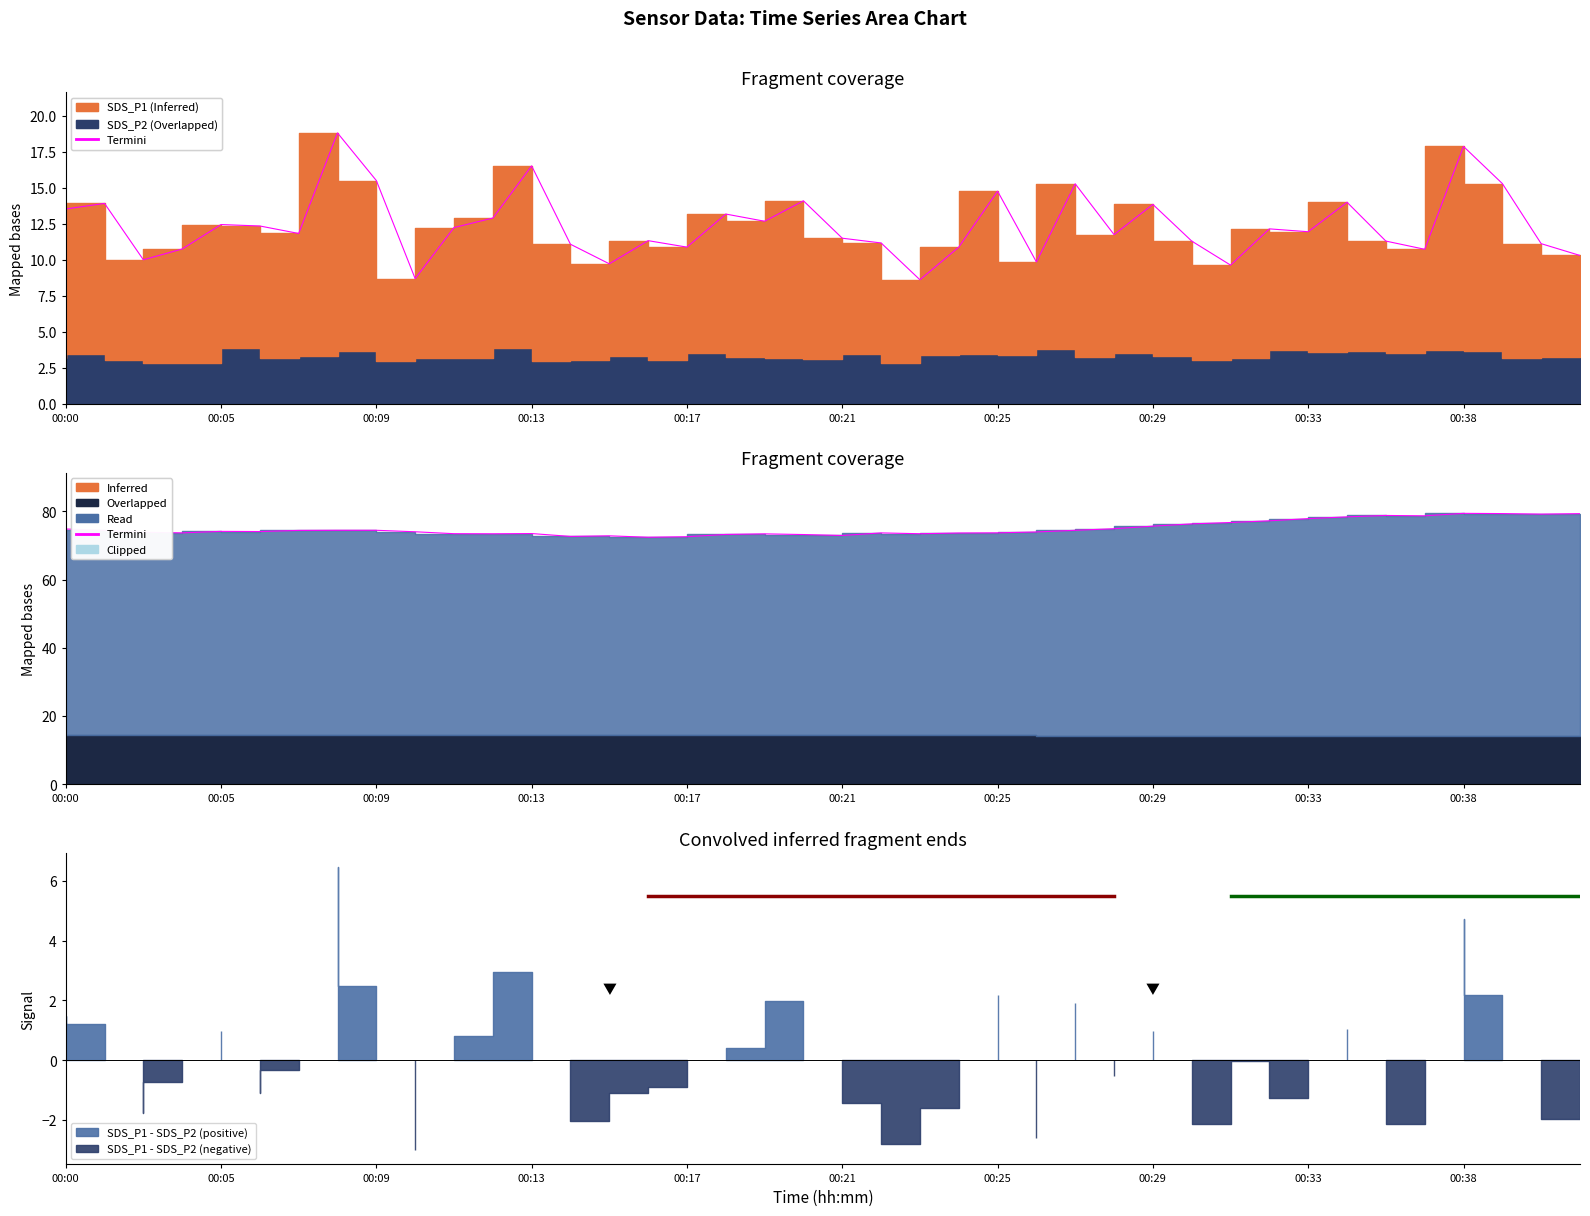

Where does the data first go above 74?

00:00